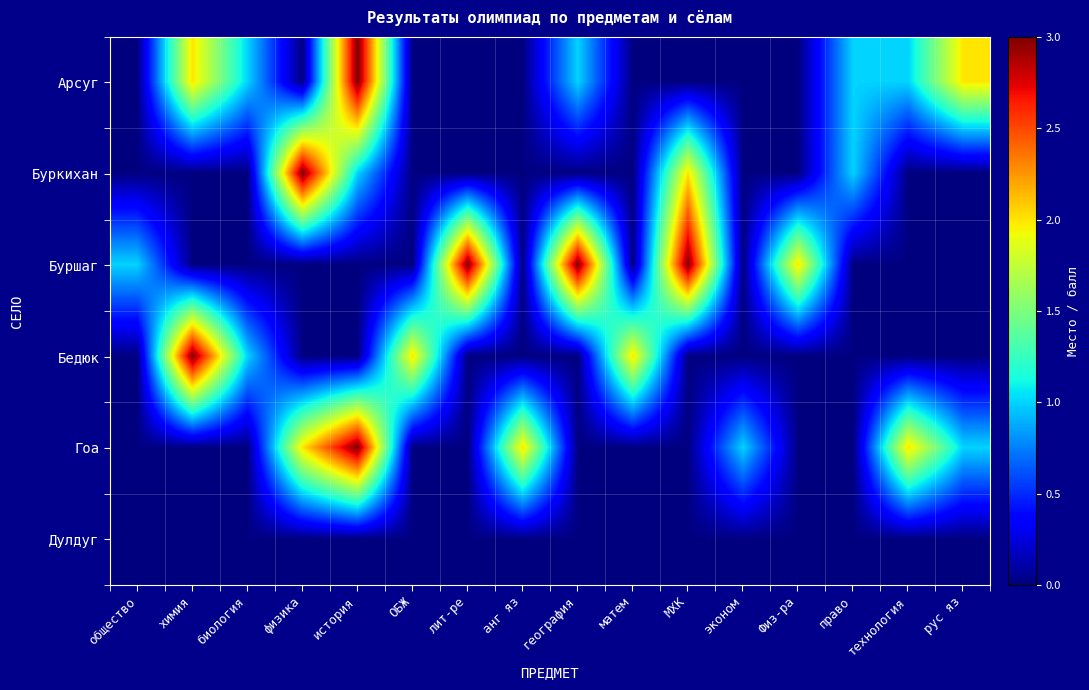

At how many categories does at least one series exceed 1?

12